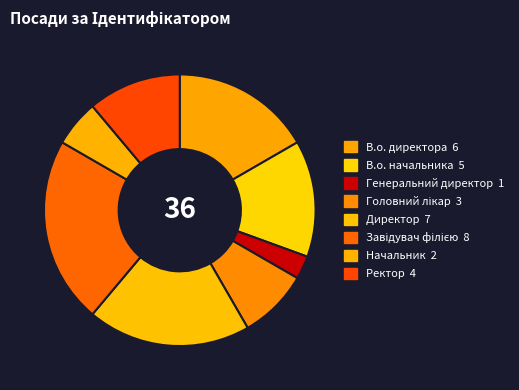

Is it true that В.о. начальника is 19% of the pie?

False